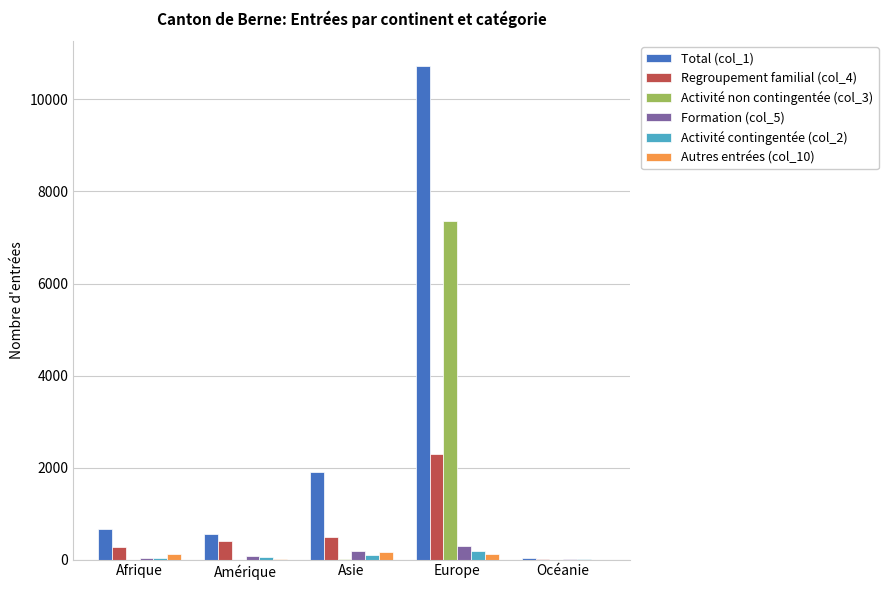

Is it true that Regroupement familial (col_4) equals 494 at Asie?

True